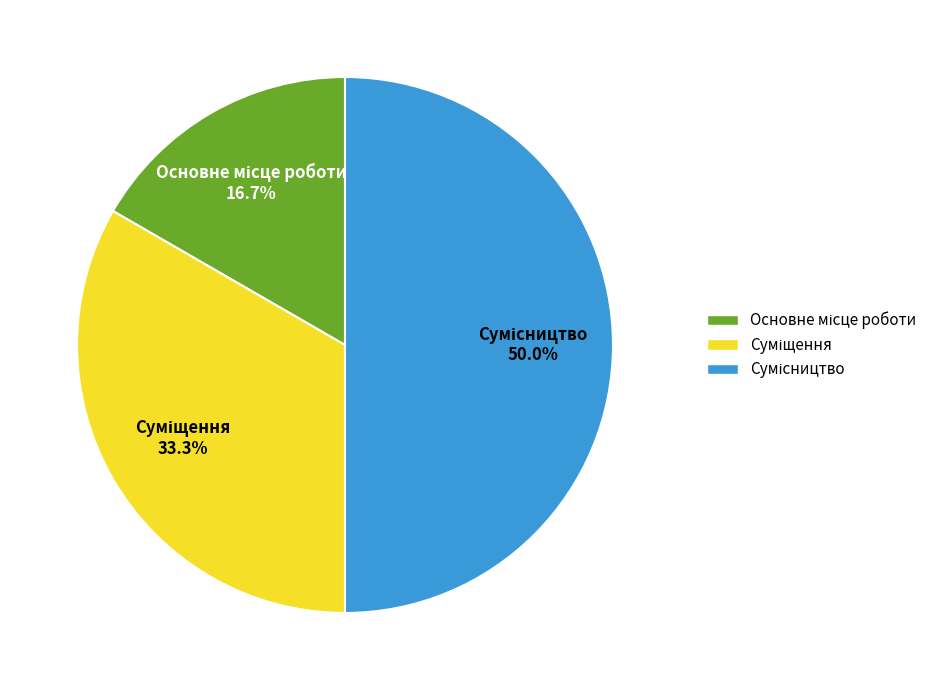

What is the change in value from Суміщення to Сумісництво?

+1